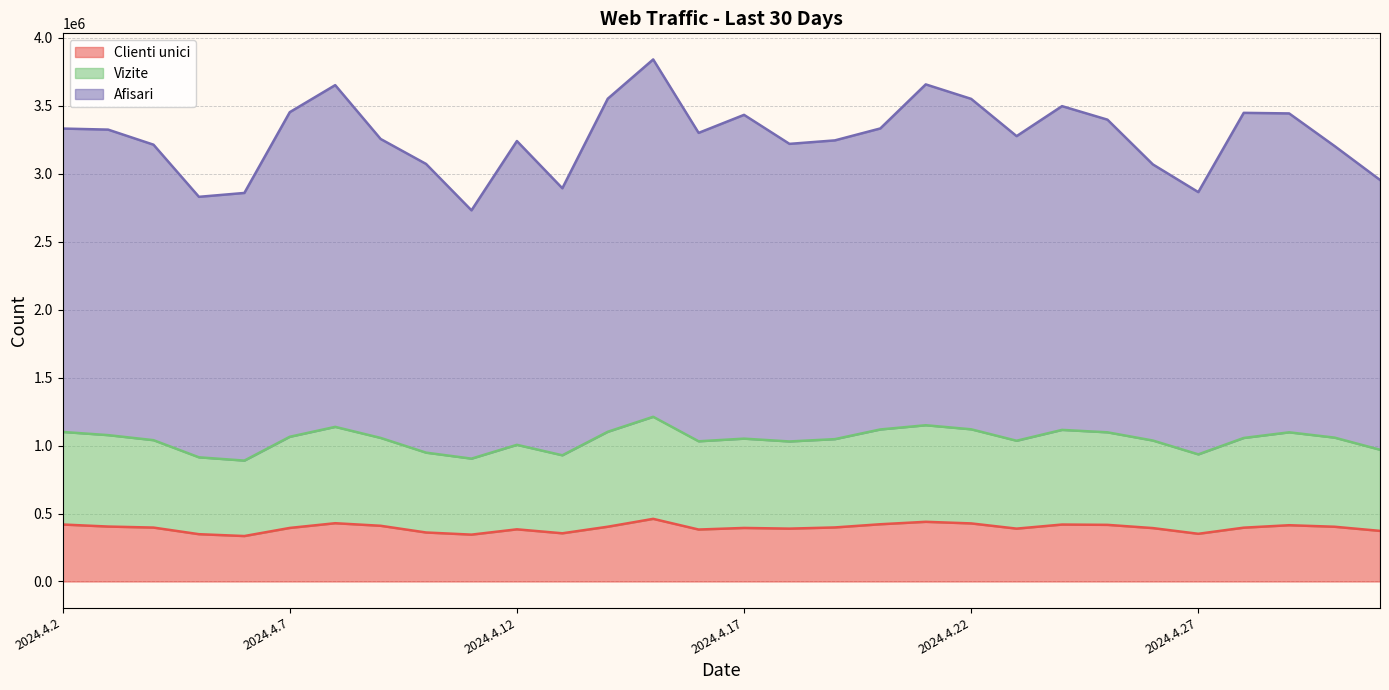

Which series changed the most between 2024.4.5 and 2024.4.10?

Afisari